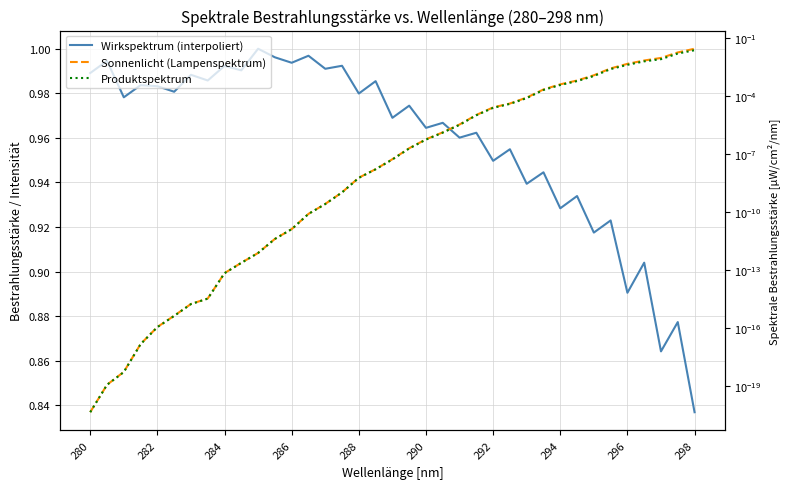

What are all the series names shown in the legend?

Wirkspektrum (interpoliert), Sonnenlicht (Lampenspektrum), Produktspektrum